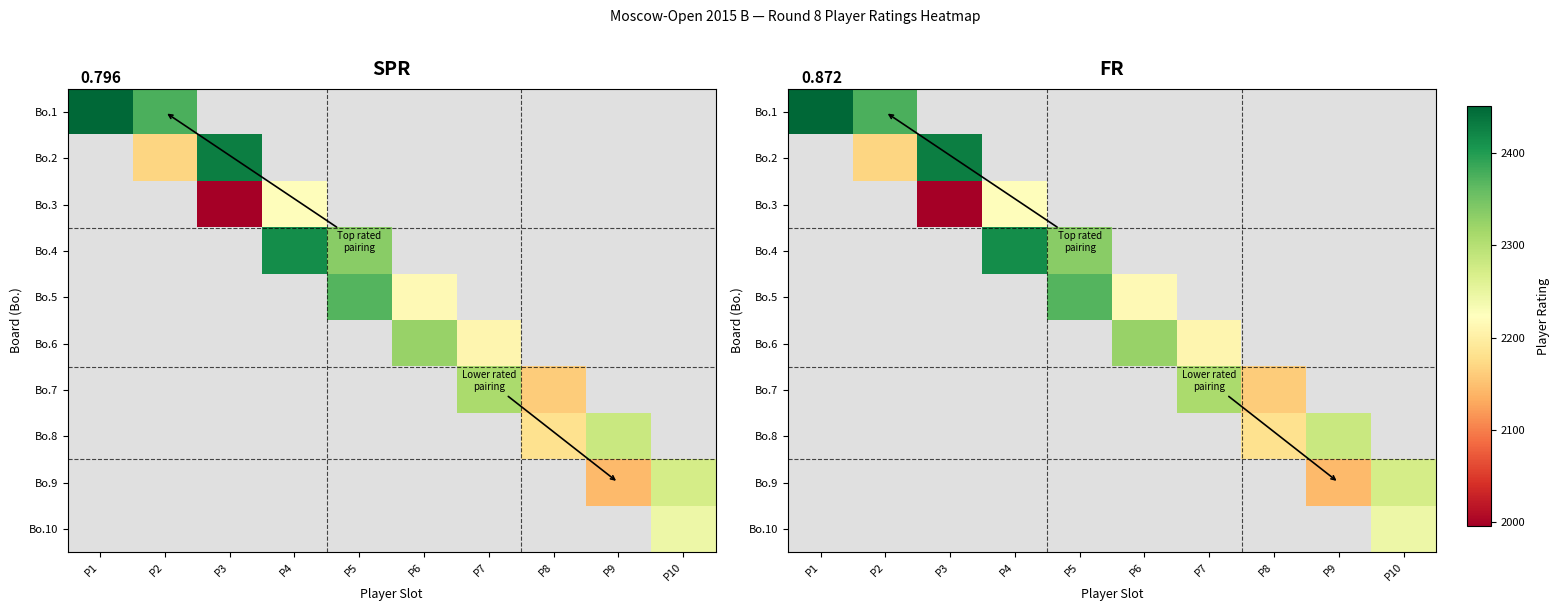

Rank the categories by Bo.6 value from lowest to highest.

P7, P8, P9, P10, P1, P2, P3, P4, P5, P6